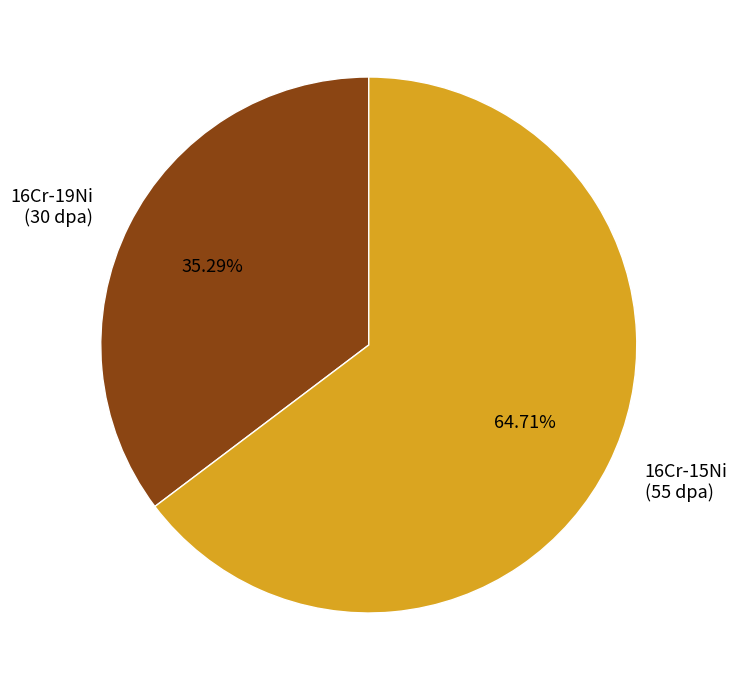

What percentage is the 16Cr-15Ni slice, to the nearest percent?

65%